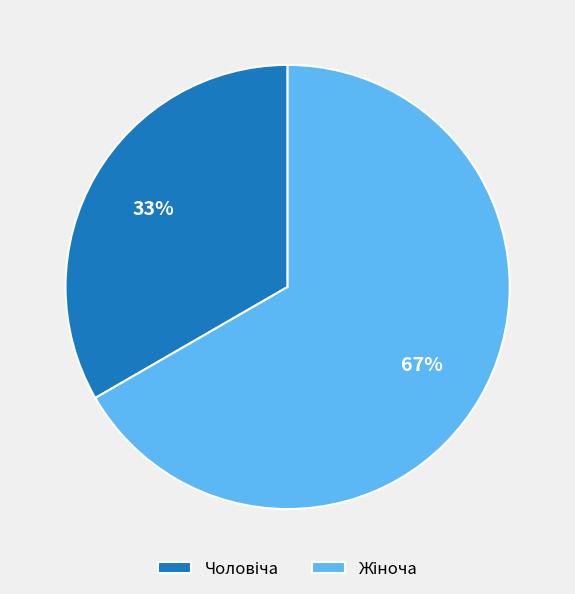

Is there any slice that represents more than half of the pie?

Yes